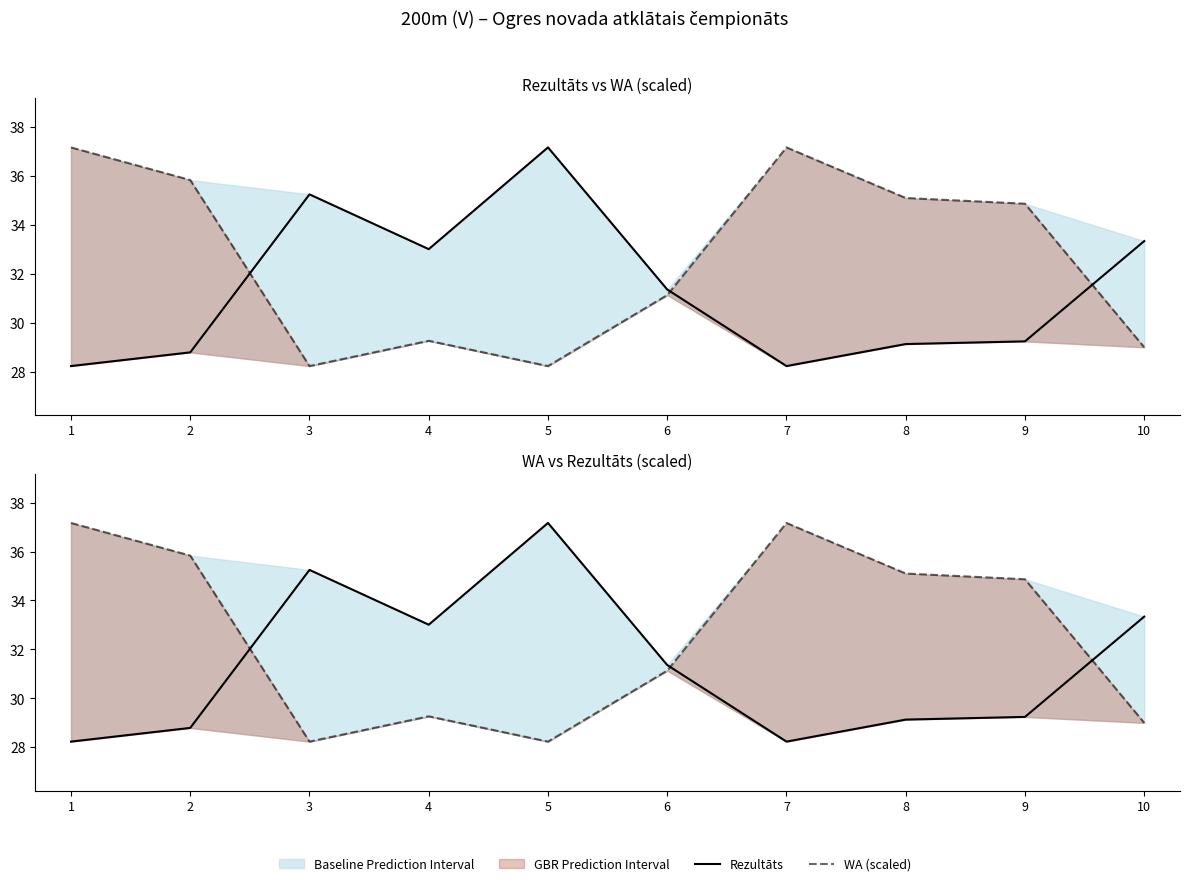

Where is WA (scaled) nearest to the value 32?

6